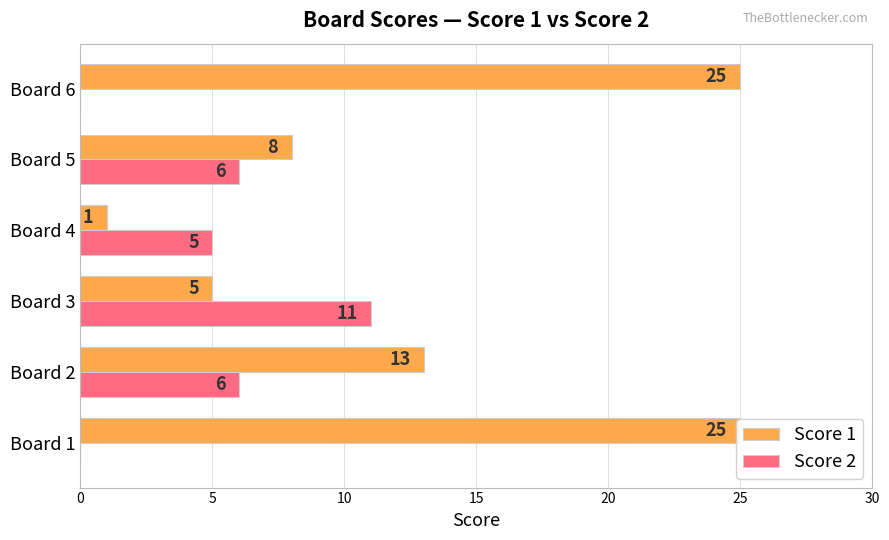

The value of Score 2 at Board 1 is 7. True or false?

False